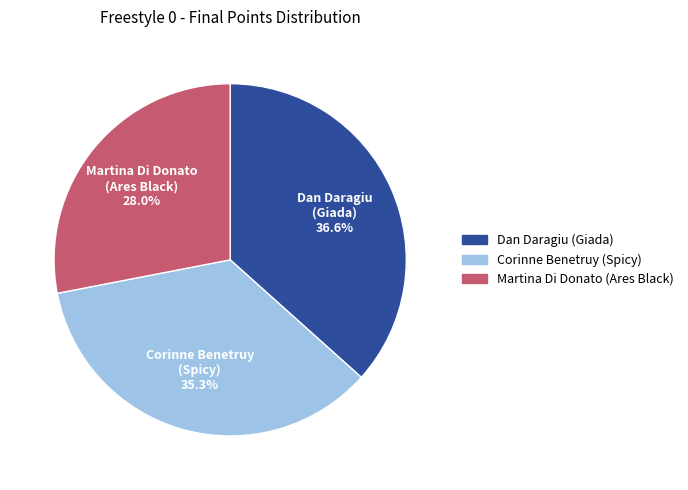

Which category has the smallest portion of the pie?

Martina Di Donato (Ares Black)